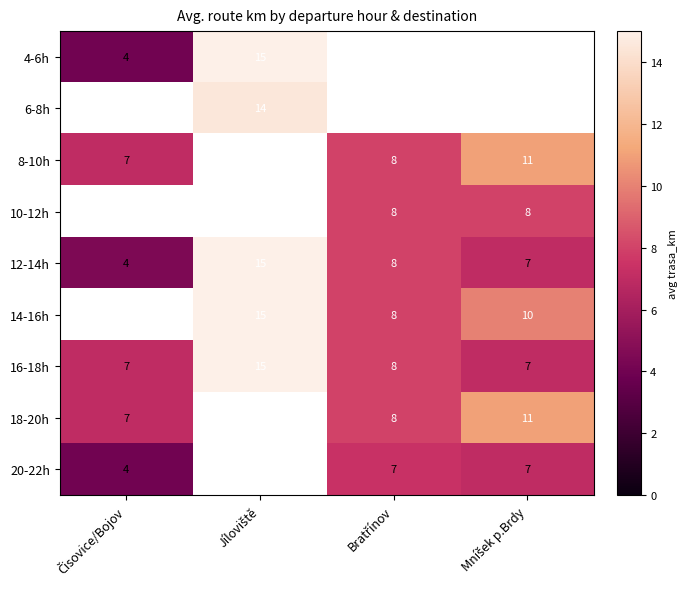

What is the maximum value for 16-18h?

15